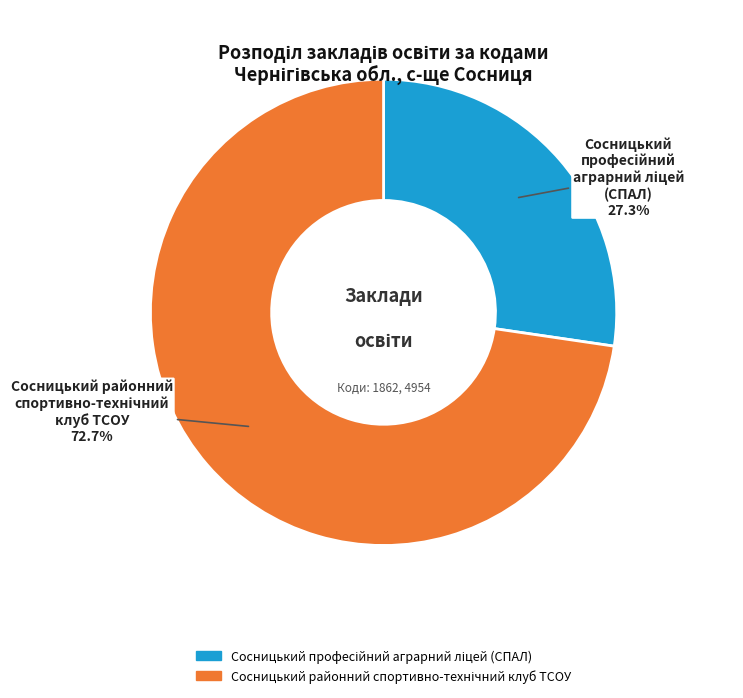

Is there any slice that represents more than half of the pie?

Yes